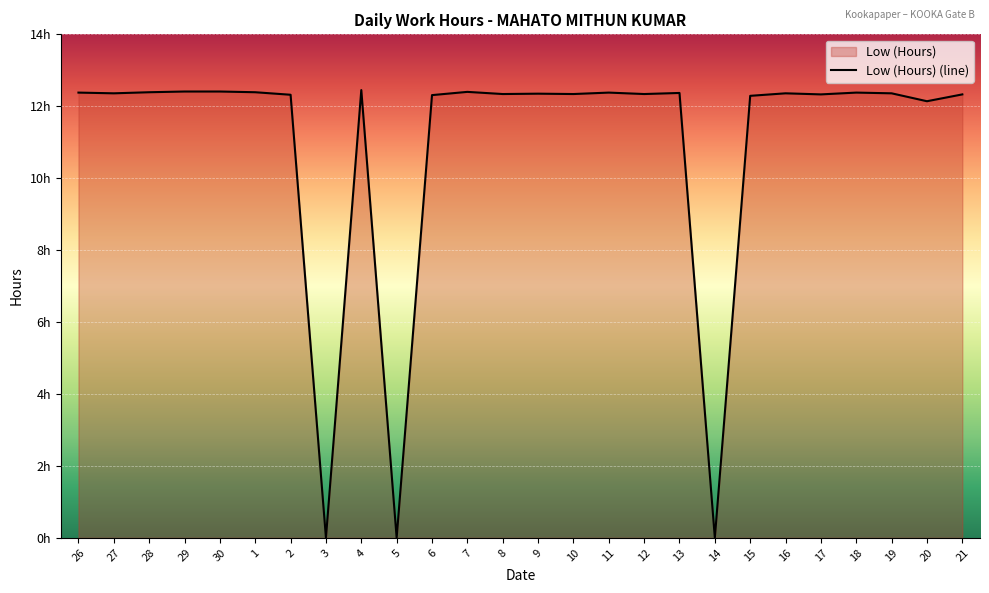

True or false: the data shows 18.7 at 29.

False